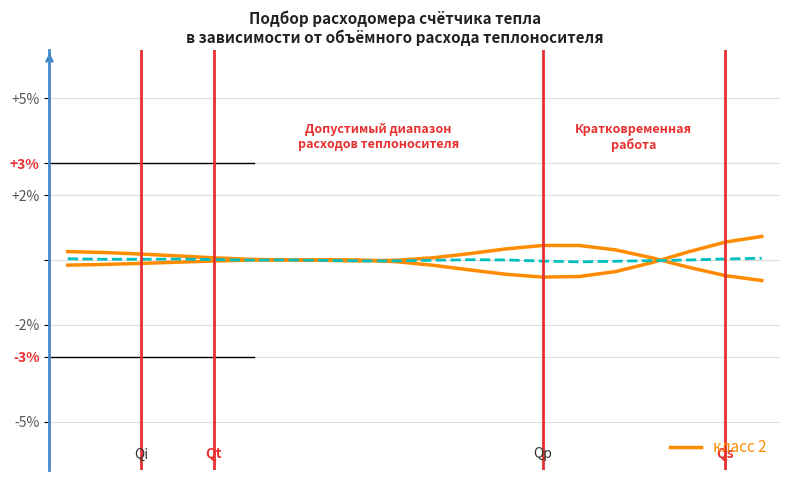

The value at 16 is 0.1. True or false?

False